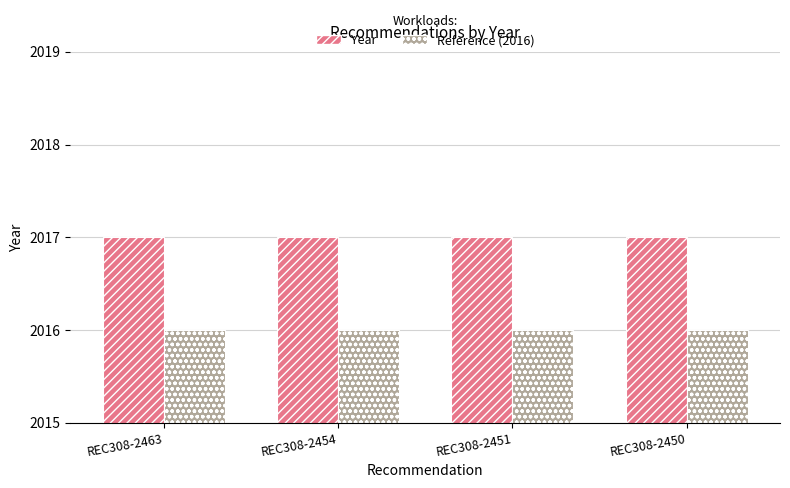

What is the average value of the Reference (2016) series?

2016